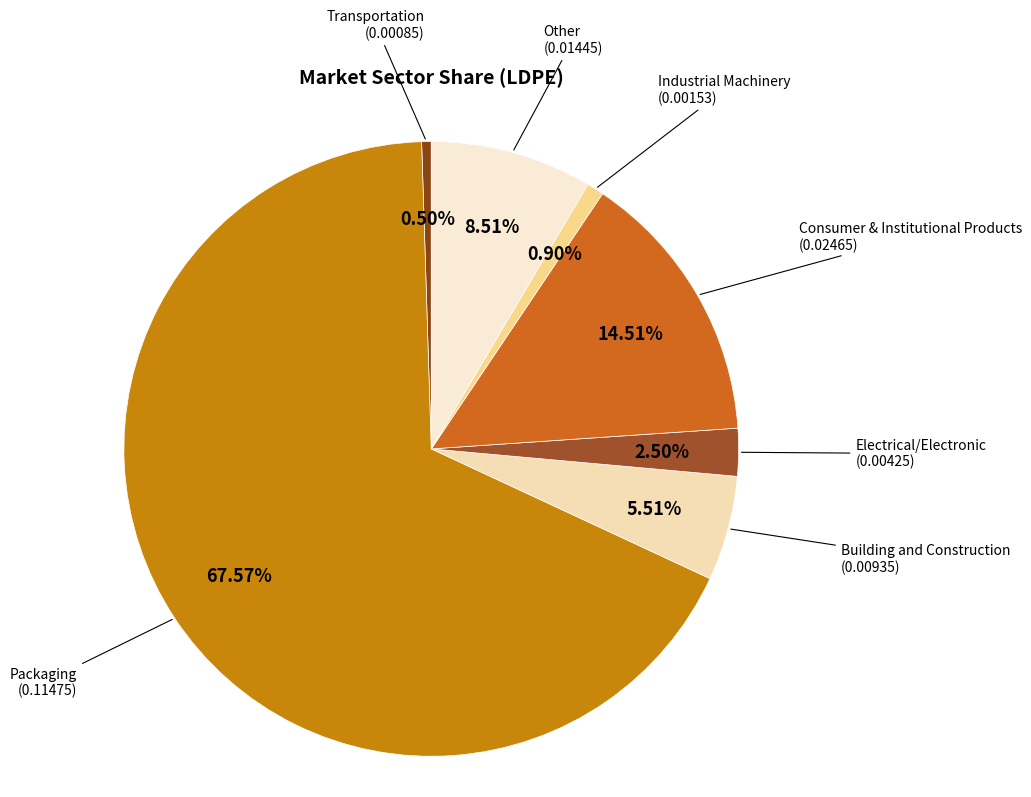

Which slice is the largest?

Packaging